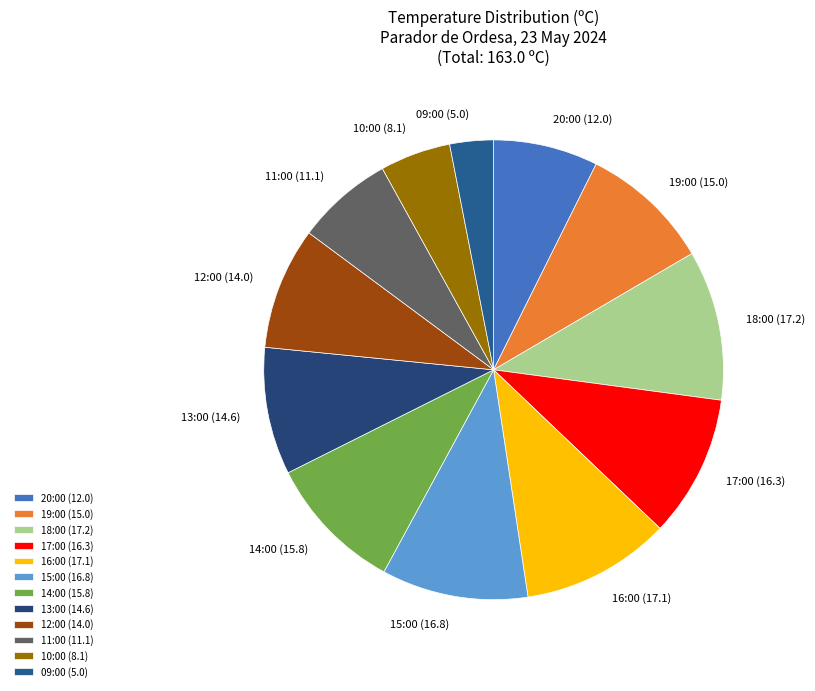

Which has a higher value, 10:00 or 09:00?

10:00